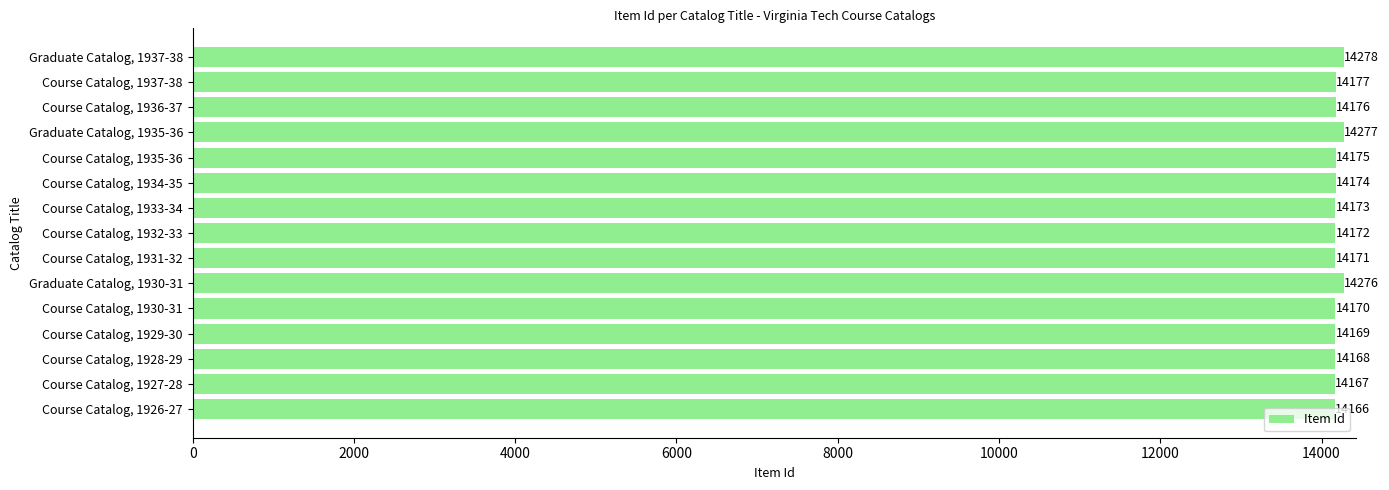

What is the ratio of the value at Course Catalog, 1926-27 to the value at Course Catalog, 1936-37?

1.0